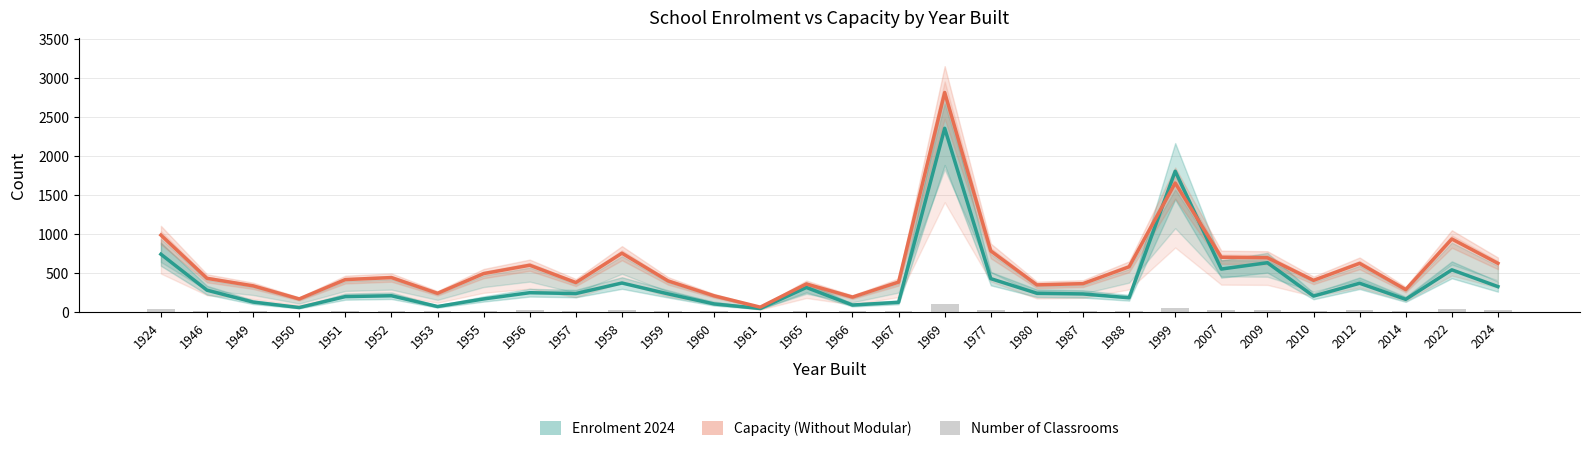

What is the difference between the maximum and second lowest values in the Capacity (Without Modular) series?

2645